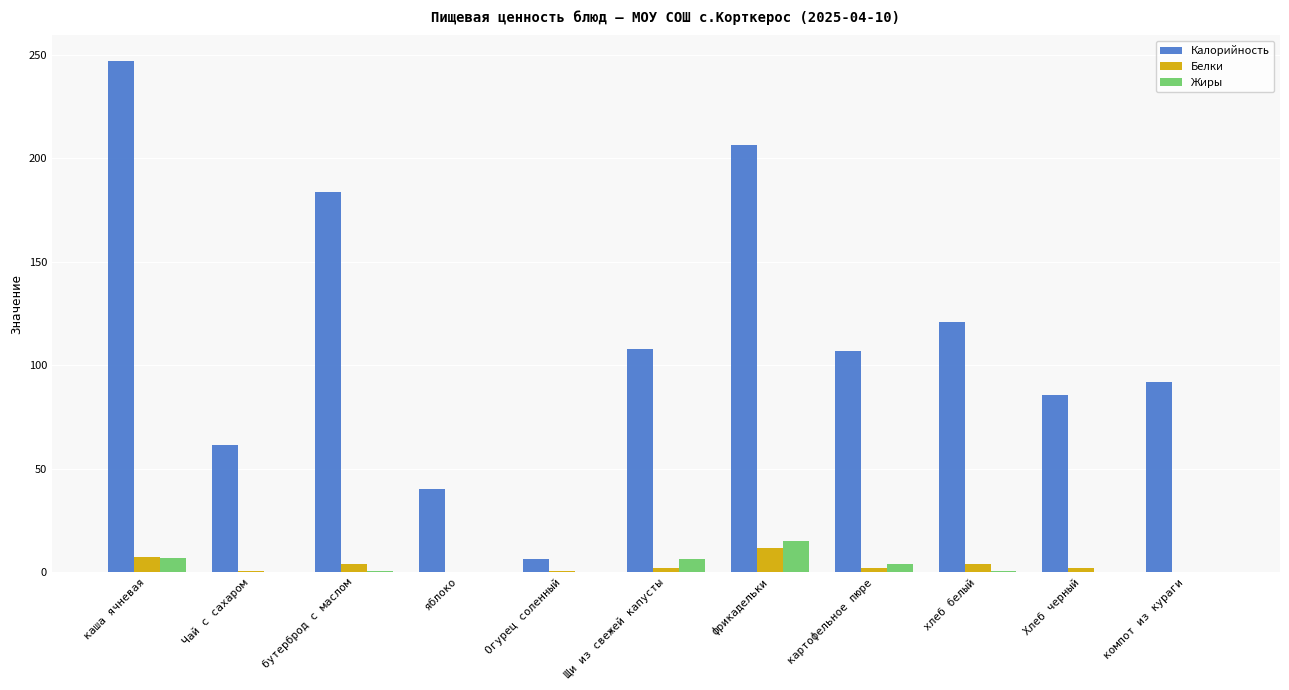

What are all the series names shown in the legend?

Калорийность, Белки, Жиры